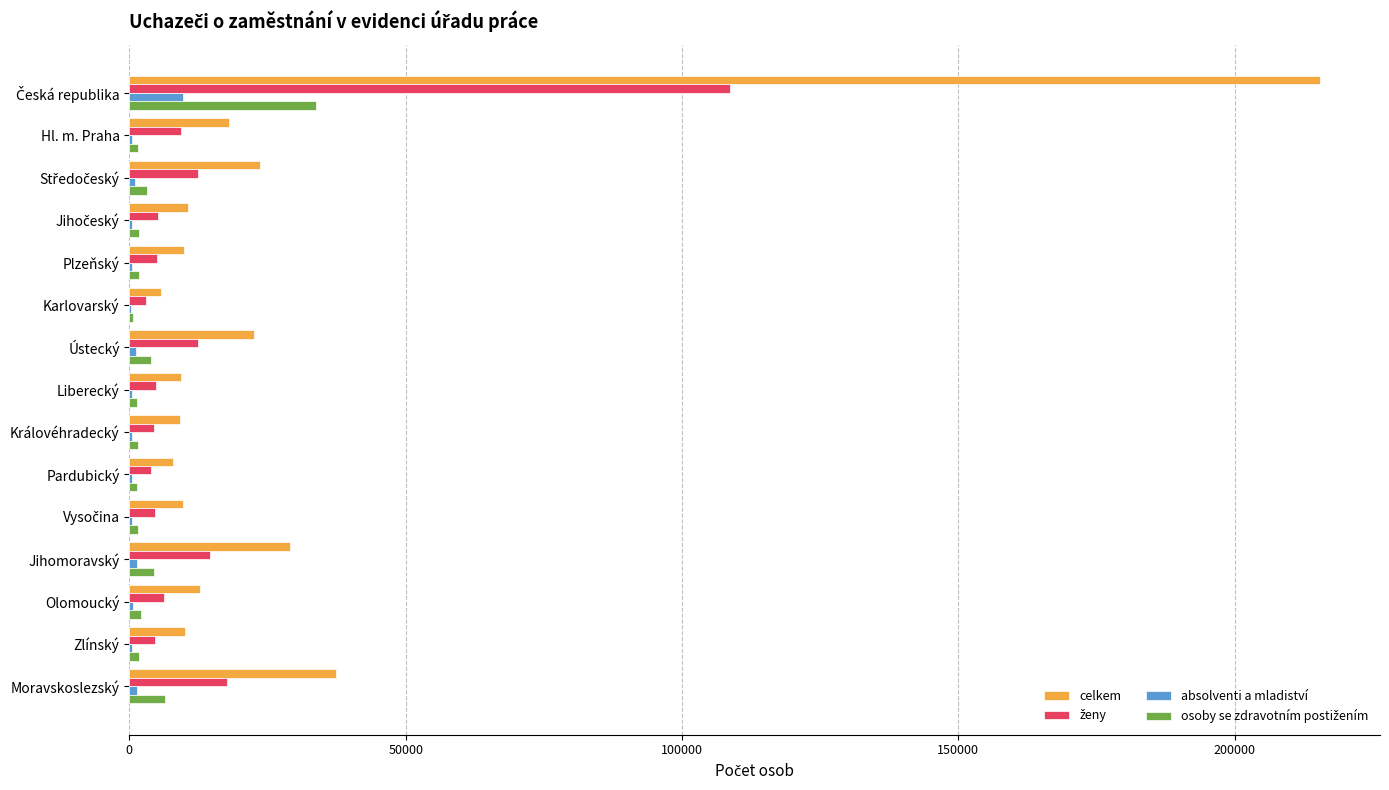

True or false: celkem has a value of 9811 at Plzeňský.

True